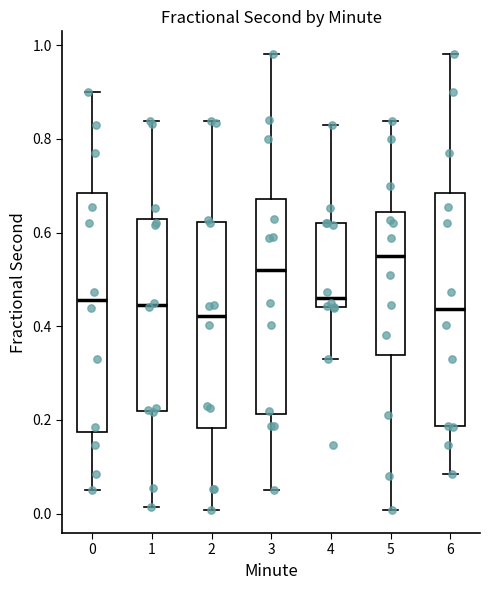

Reading left to right, transcribe this box plot: for each box, give where its median line is, the range the box spans, and where its two whiskers end, as read against the y-axis. The values are not printed on the chart, so give them approximately, as read against the axis.

0: median 0.46, box 0.18 to 0.68, whiskers 0.04 to 0.90
1: median 0.44, box 0.22 to 0.62, whiskers 0.02 to 0.84
2: median 0.42, box 0.18 to 0.62, whiskers 0.00 to 0.84
3: median 0.52, box 0.22 to 0.68, whiskers 0.06 to 0.98
4: median 0.46, box 0.44 to 0.62, whiskers 0.32 to 0.84
5: median 0.54, box 0.34 to 0.64, whiskers 0.00 to 0.84
6: median 0.44, box 0.18 to 0.68, whiskers 0.08 to 0.98